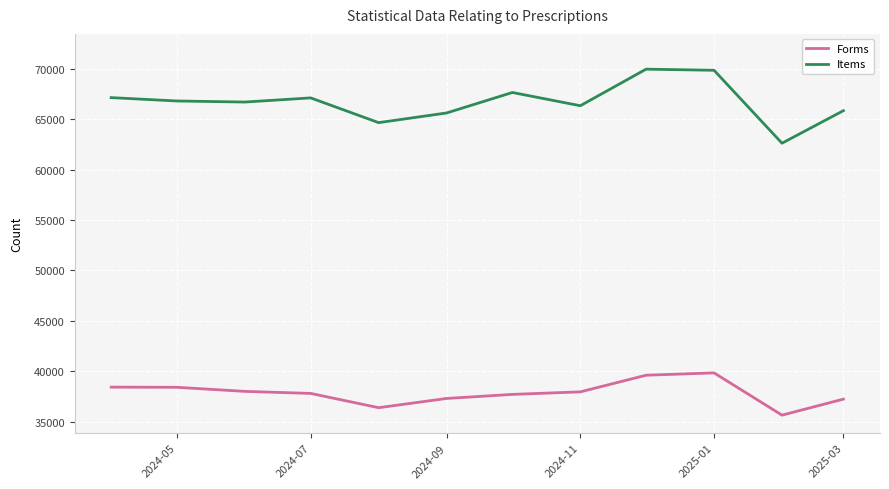

Which series has the largest total across all categories?

Items